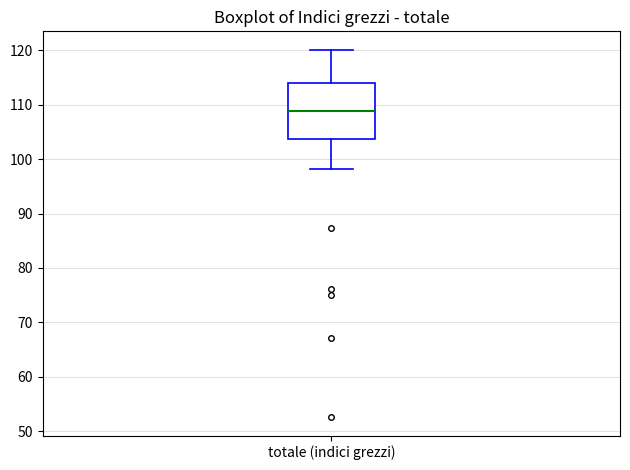

Transcribe this box plot: give where the median line is, the range the box spans, and where the two whiskers end, as read against the y-axis. The values are not printed on the chart, so give them approximately, as read against the axis.

median 109, box 104 to 114, whiskers 98 to 120